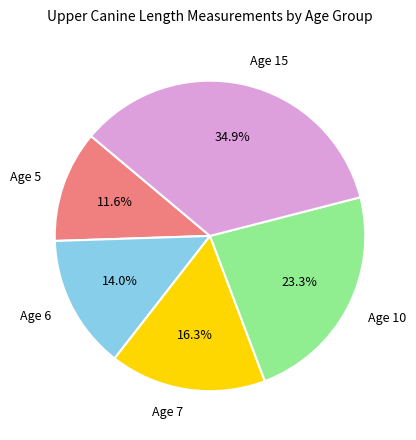

Combined, do Age 15 and Age 5 account for over 50%?

No